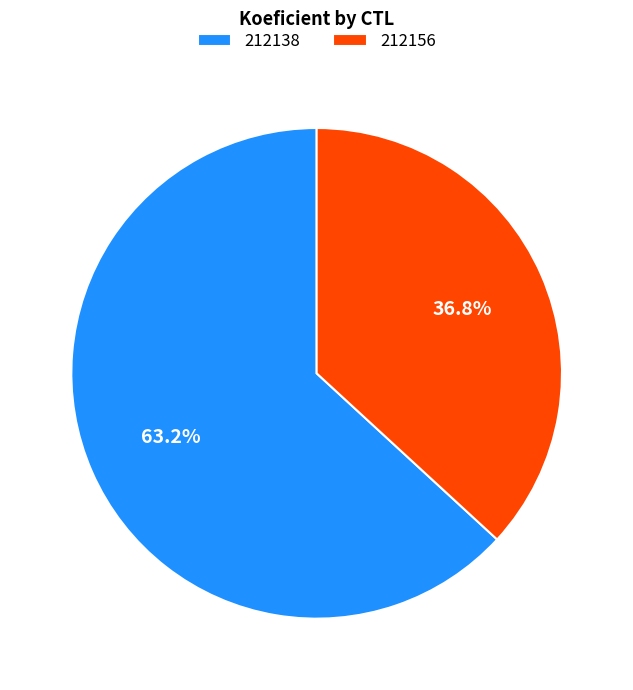

True or false: 212156 accounts for 37% of the total.

True